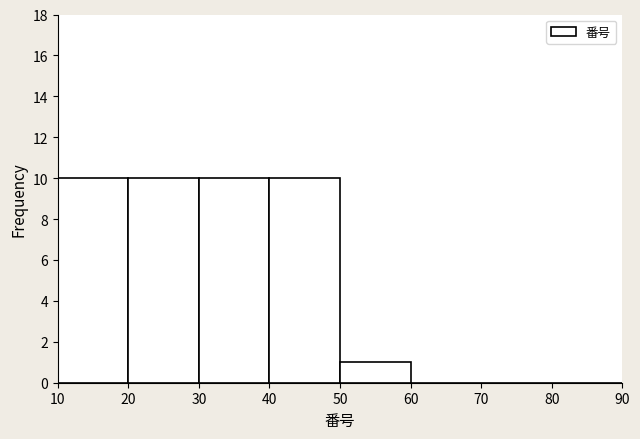

Reading left to right, list every bar in this chart as the range it spans on the x-axis followed by its height. The values are not printed on the chart, so give them approximately, as read against the axis.

10 to 20: 10
20 to 30: 10
30 to 40: 10
40 to 50: 10
50 to 60: 1
60 to 70: 0
70 to 80: 0
80 to 90: 0